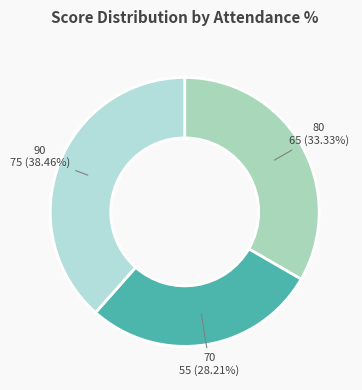

Count the number of slices in the pie.

3